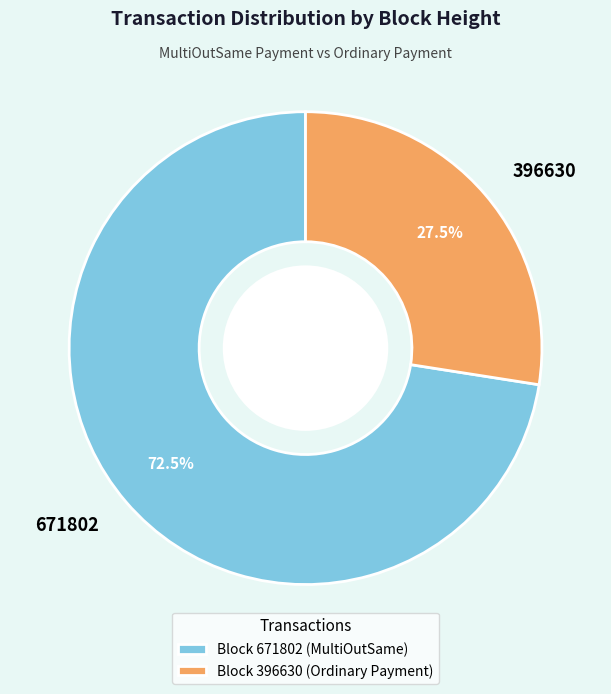

To the nearest percent, what is the difference between the largest and smallest slice percentages?

45%